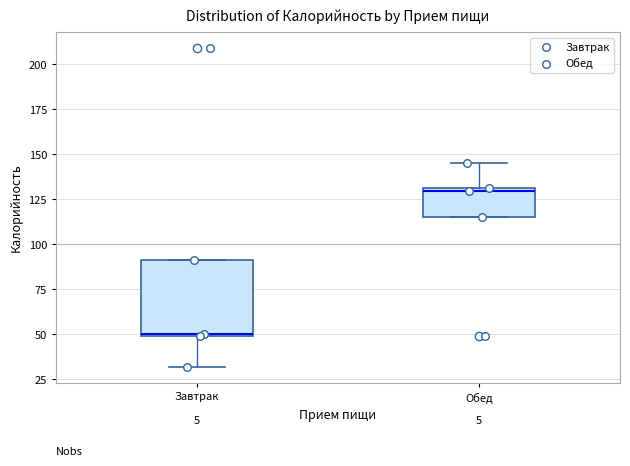

Where is the upper edge of the box for Завтрак on the y-axis? The values are not printed on the chart, so give them approximately, as read against the axis.

90